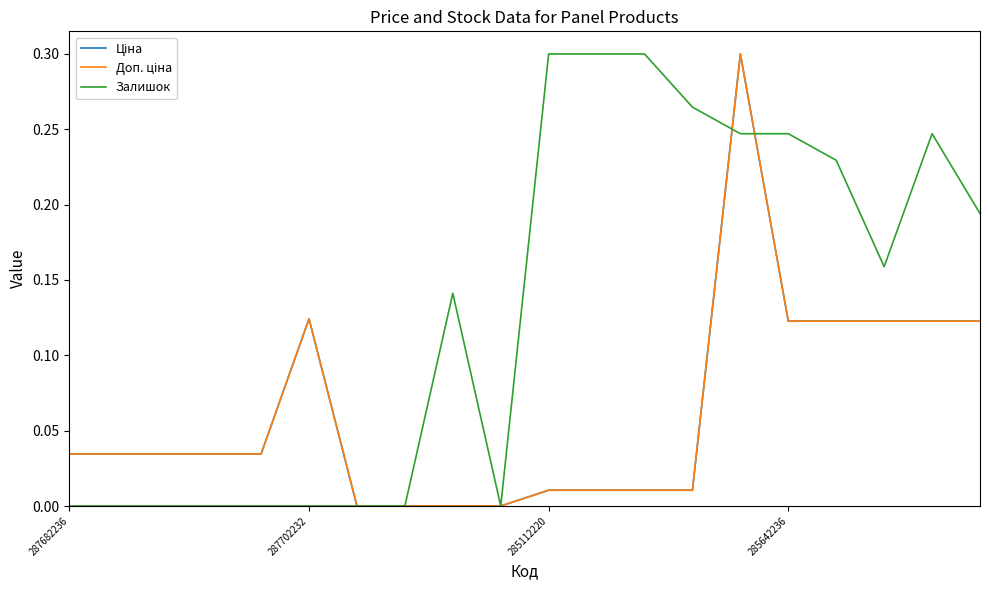

True or false: Залишок has more than 2 interior local peaks.

False